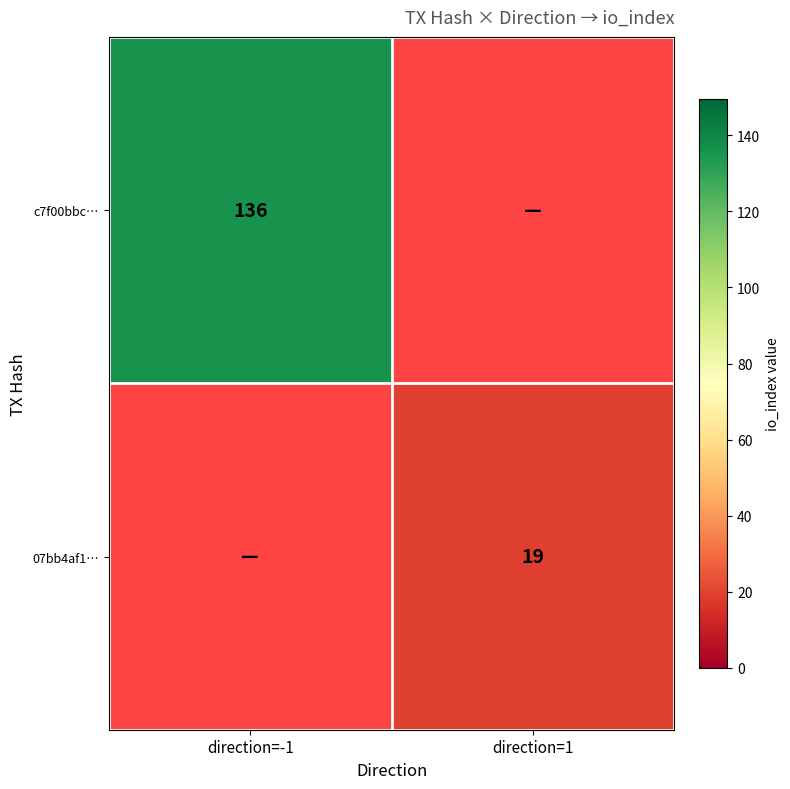

How many data points does each series have?

2